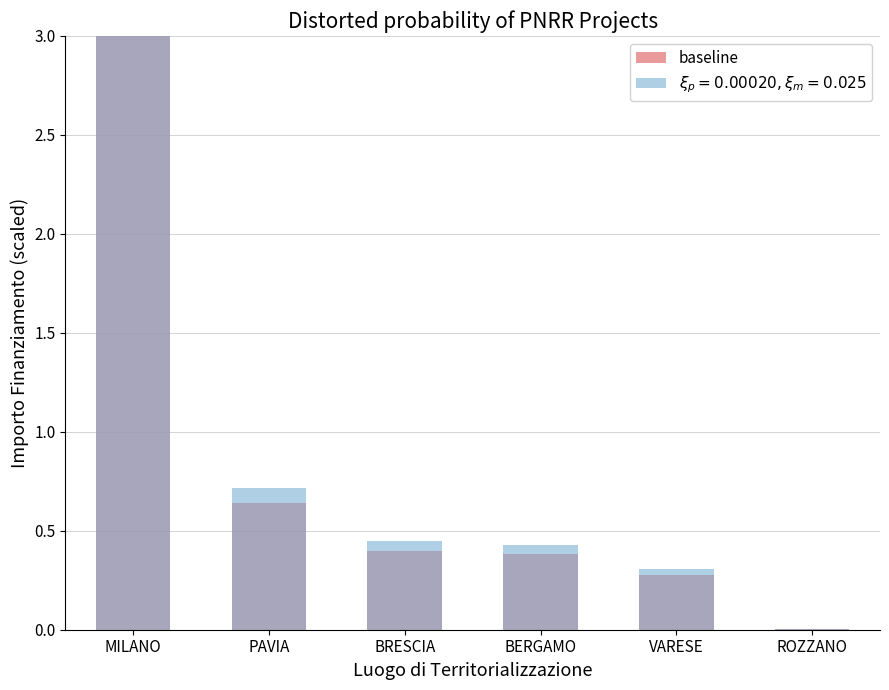

What is the sum of the values at ROZZANO and MILANO?

3.0